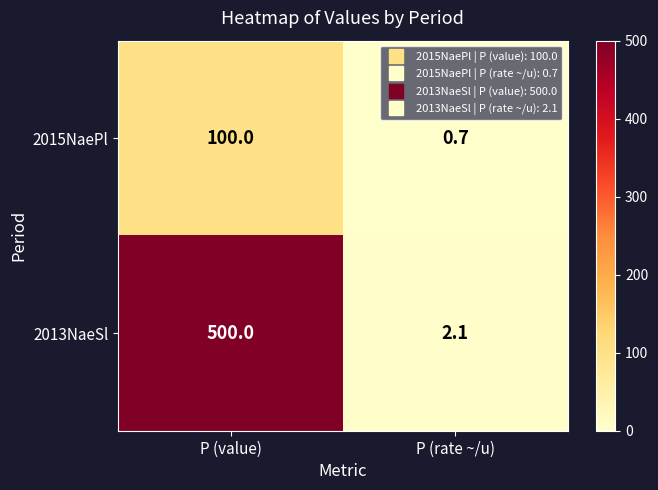

What is the average value of the 2013NaeSl series?

251.1